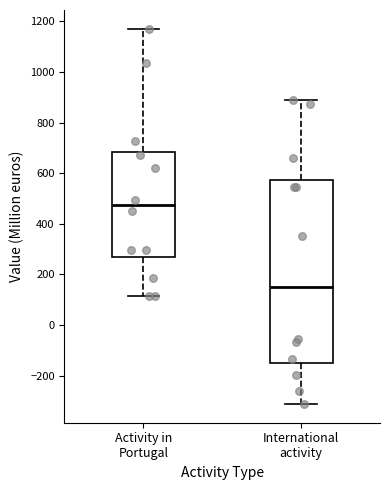

Which box's median line is the highest?

Activity in Portugal